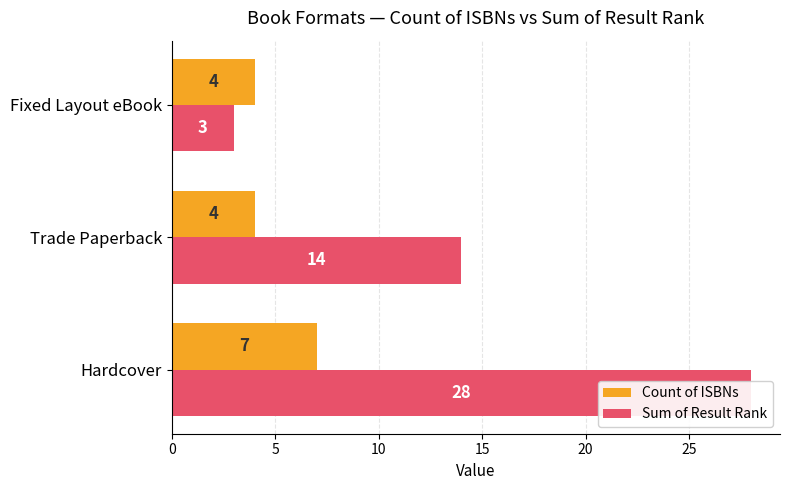

Which series has the largest range (max minus min)?

Sum of Result Rank